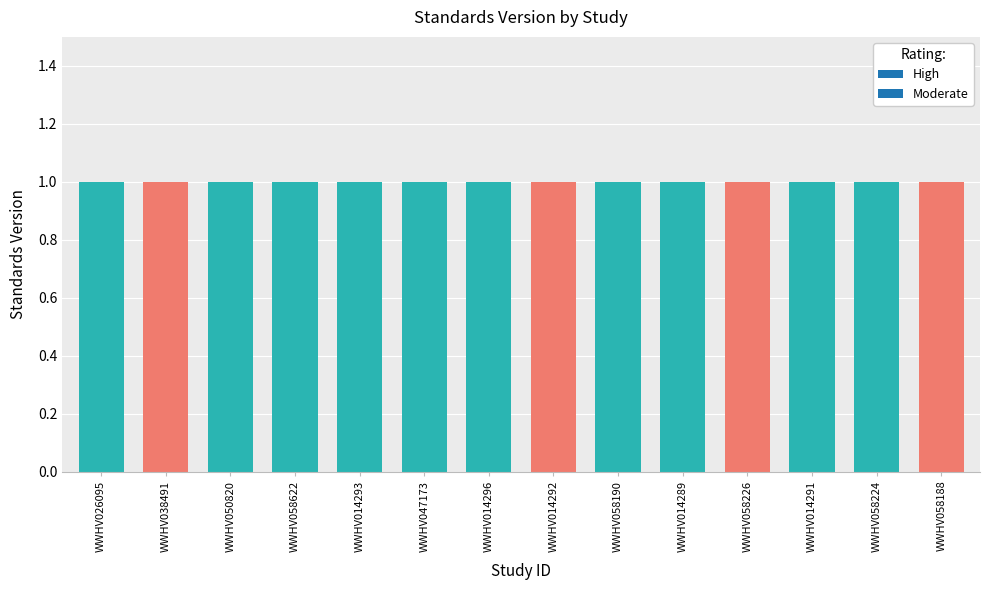

Is it true that High equals 1 at WWHV058224?

True